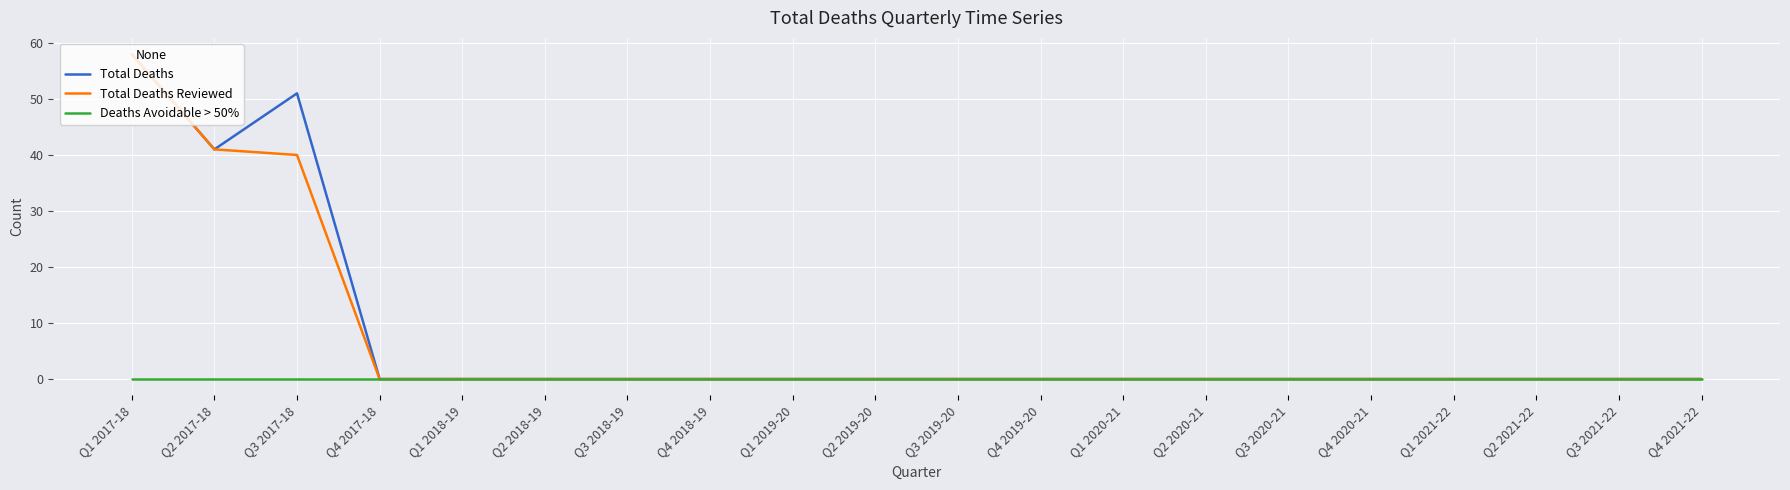

What is the greatest value displayed?

58